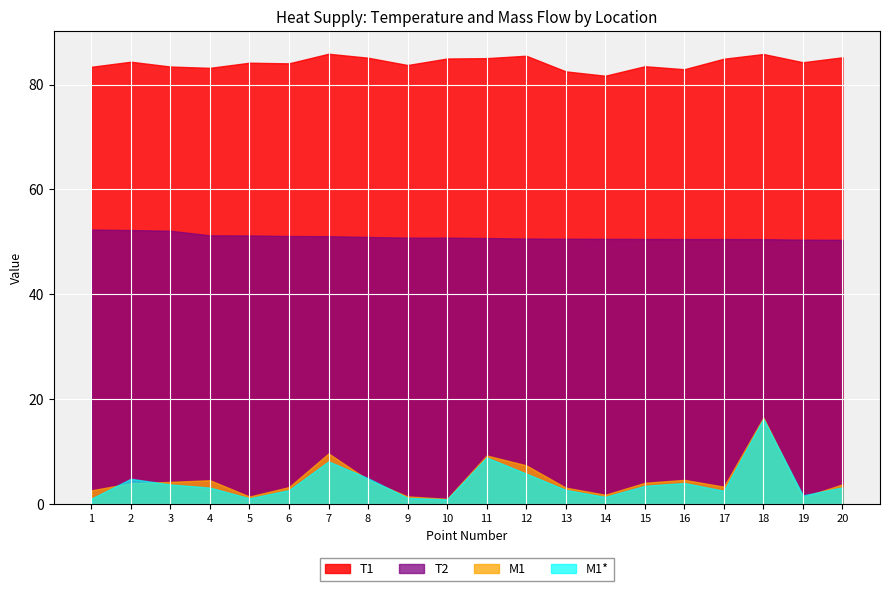

What value does the M1 series have at 2?

4.0